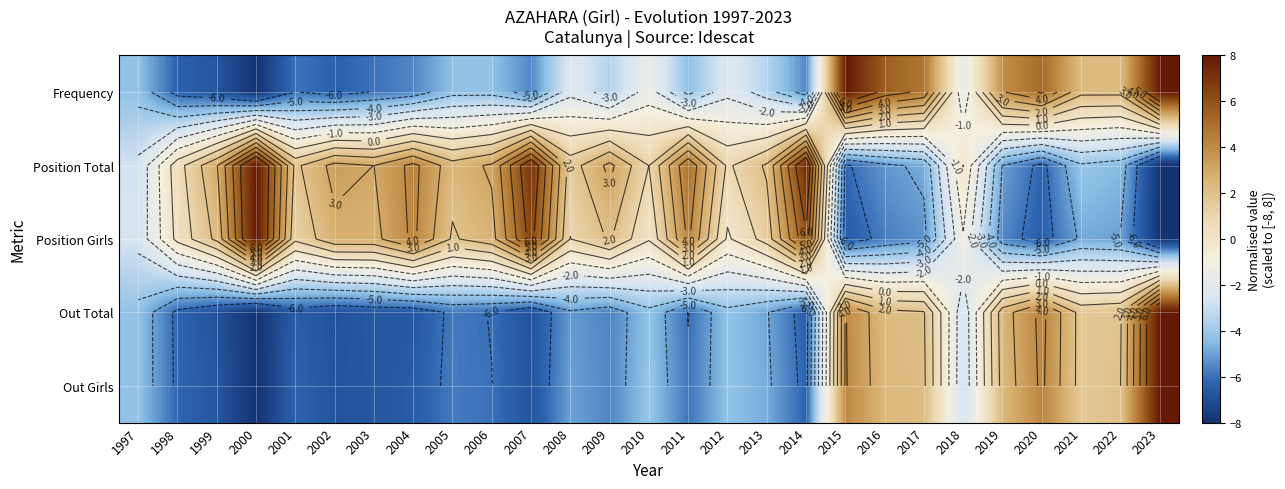

What is the minimum value for Position Girls?

-8.0